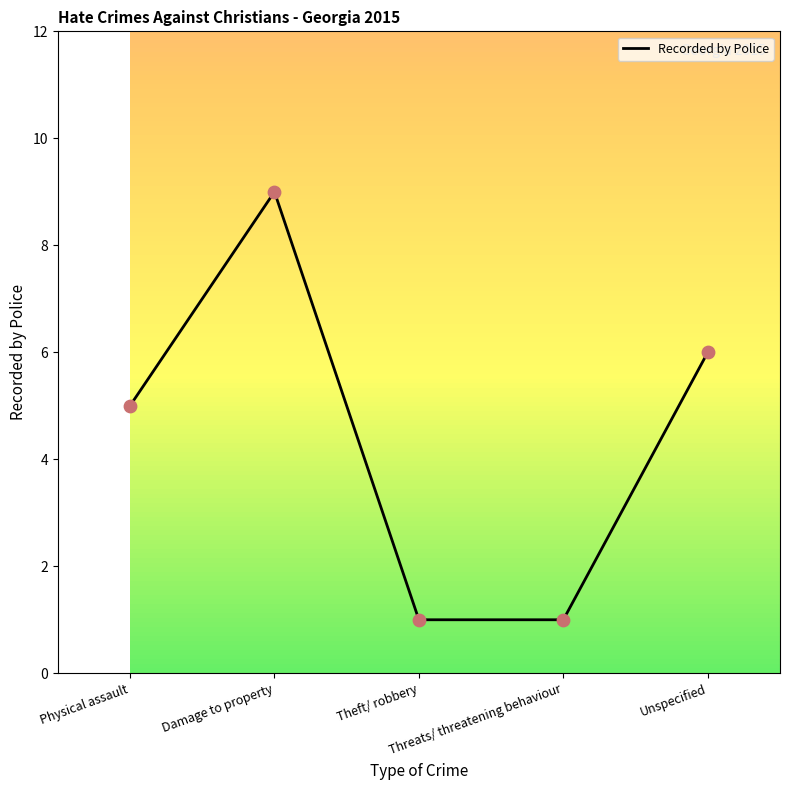

Which has a higher value, Unspecified or Theft/ robbery?

Unspecified